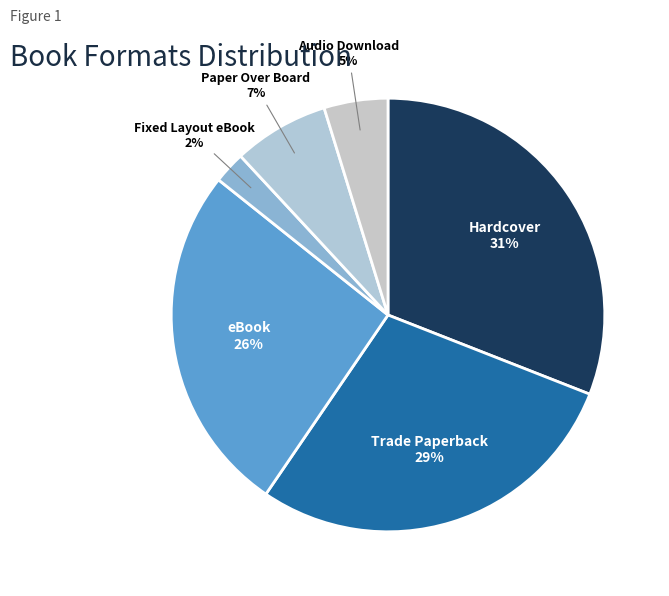

Is there any slice that represents more than half of the pie?

No